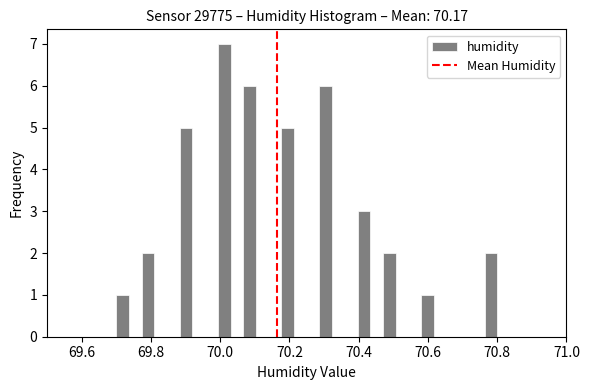

Read against the x-axis, roughly where is the centre of the tallest bar?

70.02